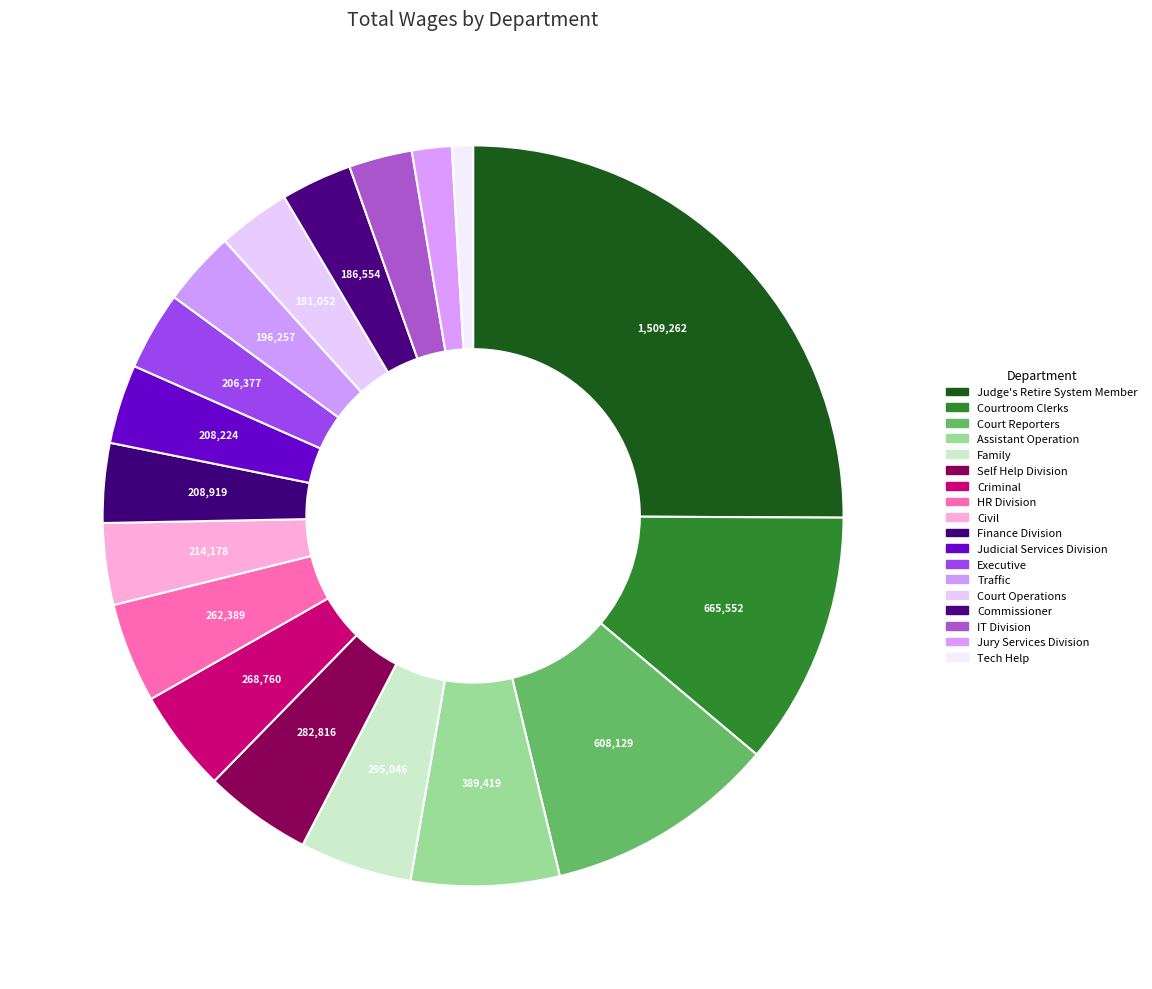

Which slice is the smallest?

Tech Help